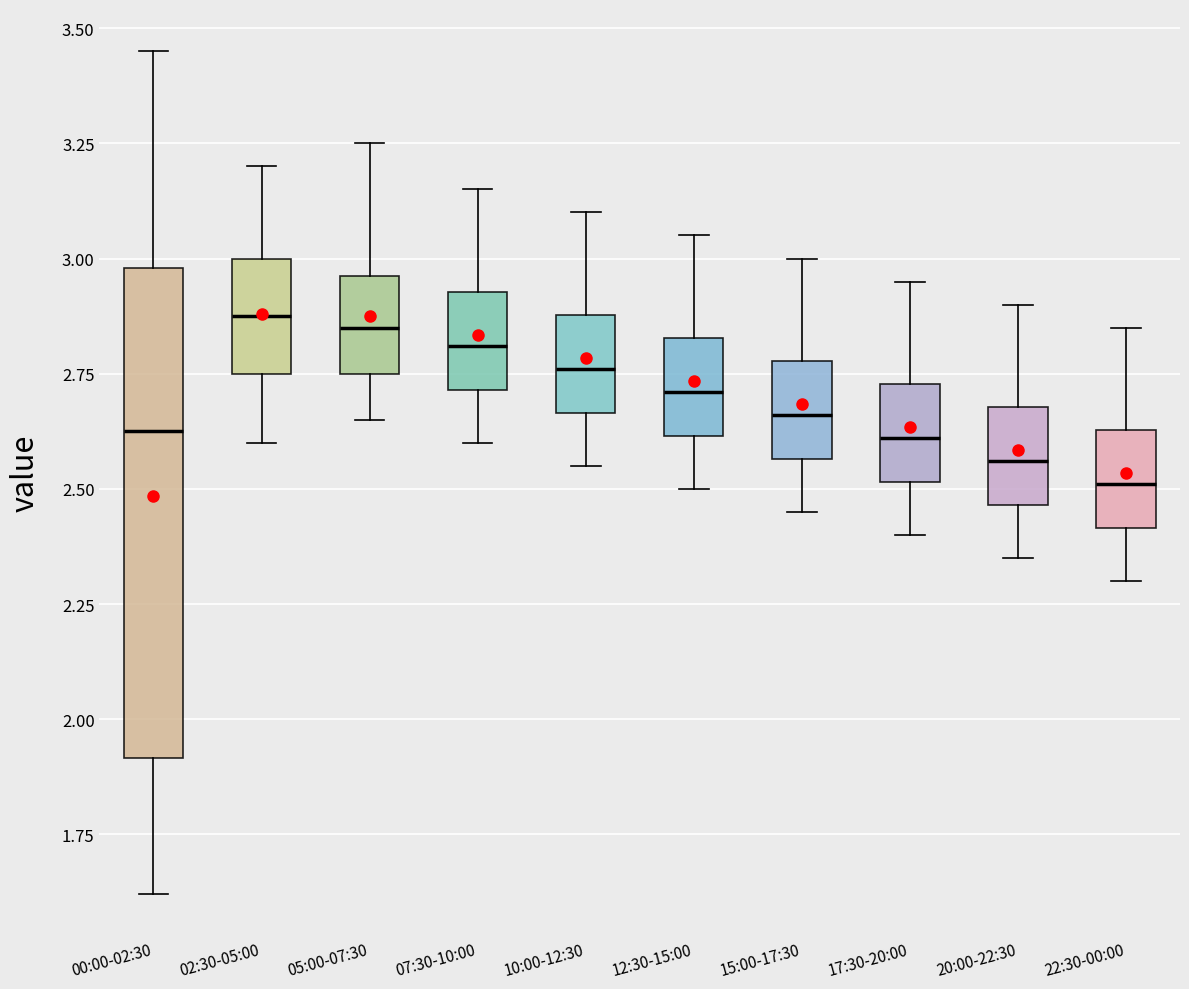

Where is the upper edge of the box for 17:30-20:00 on the y-axis? The values are not printed on the chart, so give them approximately, as read against the axis.

2.75